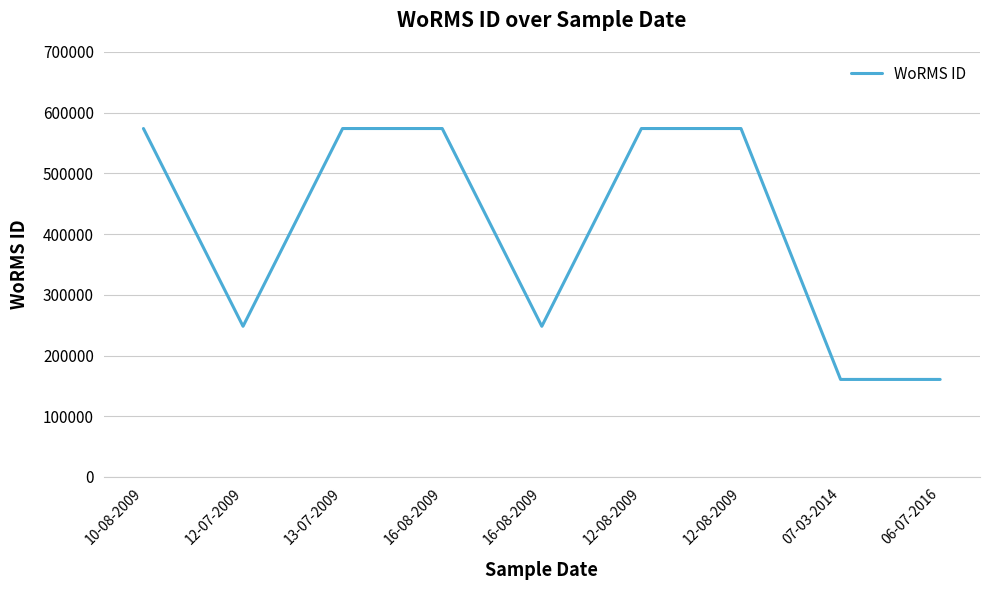

What is the maximum value shown in the chart?

573932